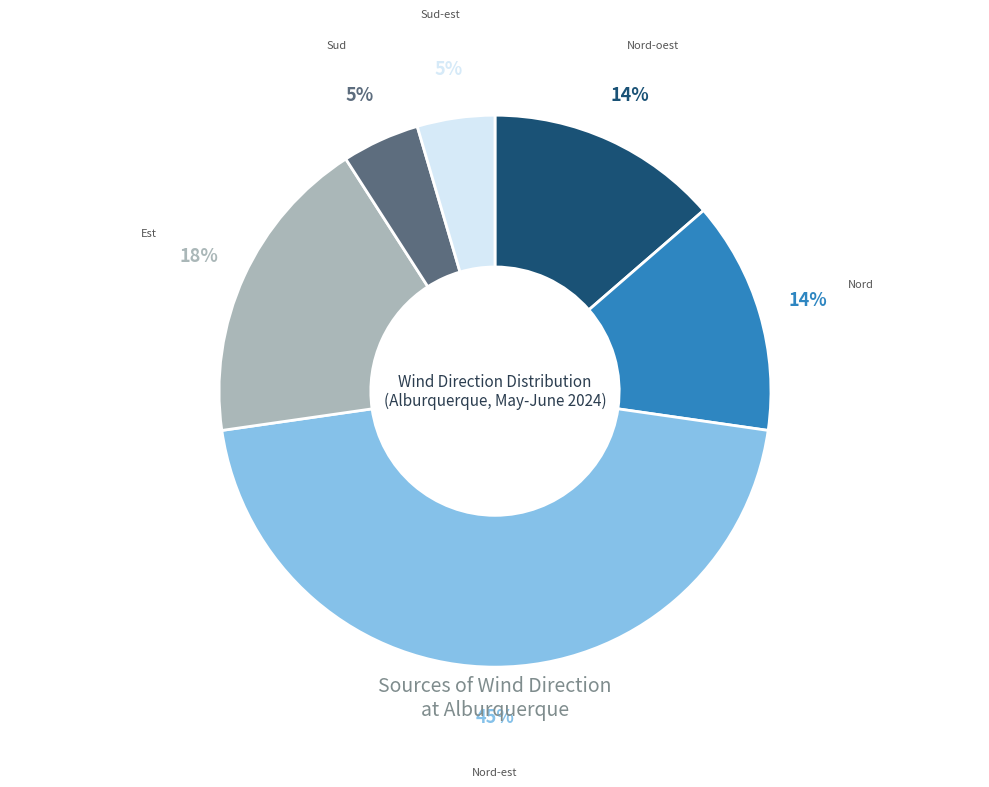

Which slice is the largest?

Nord-est